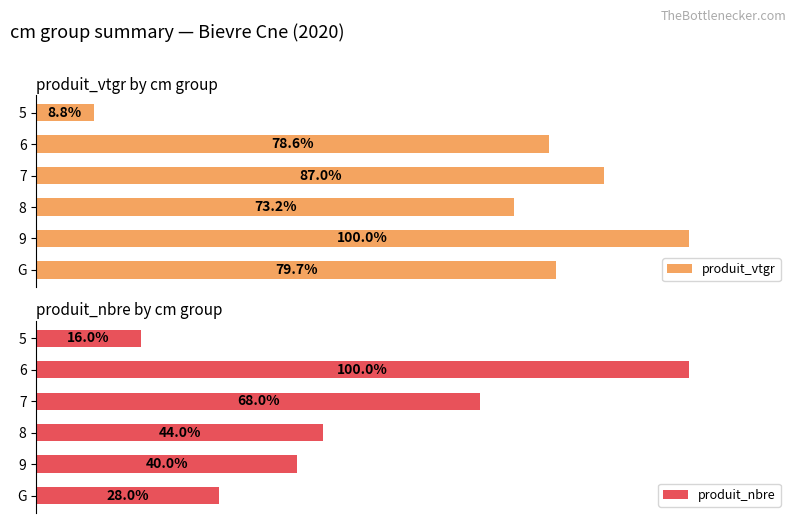

What is the average value of the produit_vtgr series?

71.2